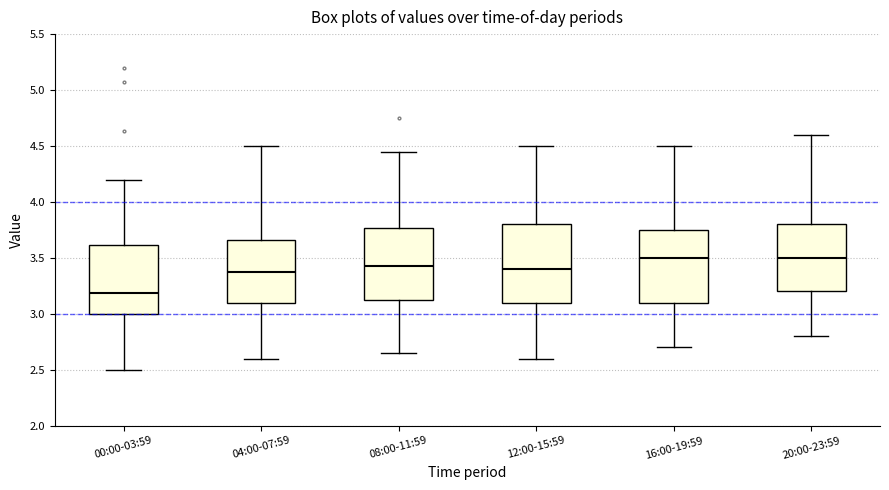

Reading left to right, read every box against the y-axis: the position of its median line, the range the box covers, and the ends of its whiskers. The values are not printed on the chart, so give them approximately, as read against the axis.

00:00-03:59: median 3.20, box 3.00 to 3.60, whiskers 2.50 to 4.20
04:00-07:59: median 3.40, box 3.10 to 3.65, whiskers 2.60 to 4.50
08:00-11:59: median 3.45, box 3.15 to 3.75, whiskers 2.65 to 4.45
12:00-15:59: median 3.40, box 3.10 to 3.80, whiskers 2.60 to 4.50
16:00-19:59: median 3.50, box 3.10 to 3.75, whiskers 2.70 to 4.50
20:00-23:59: median 3.50, box 3.20 to 3.80, whiskers 2.80 to 4.60